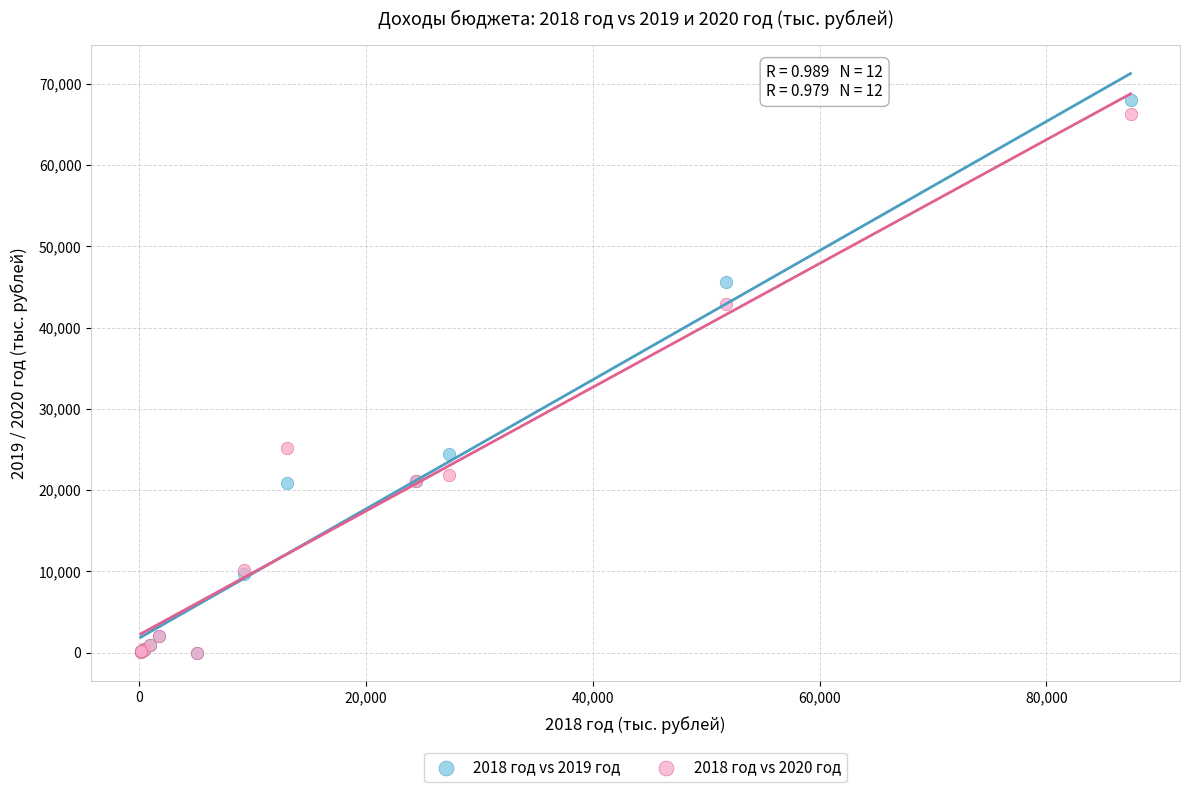

Which series has the largest Y range (max minus min)?

2018 год vs 2019 год